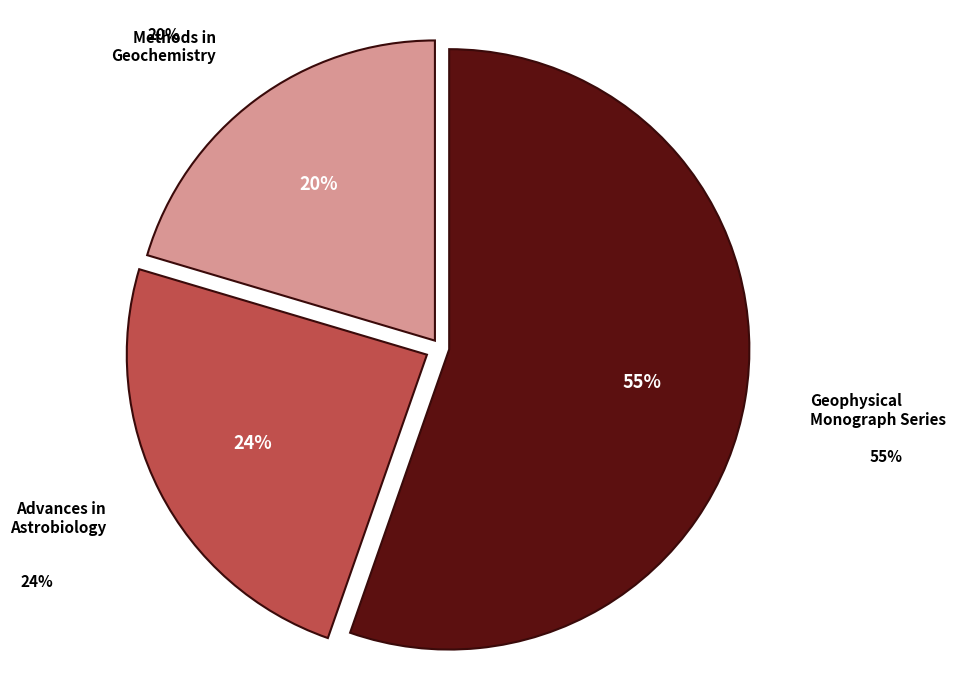

Rank the categories by value from lowest to highest.

Methods in Geochemistry, Advances in Astrobiology, Geophysical Monograph Series